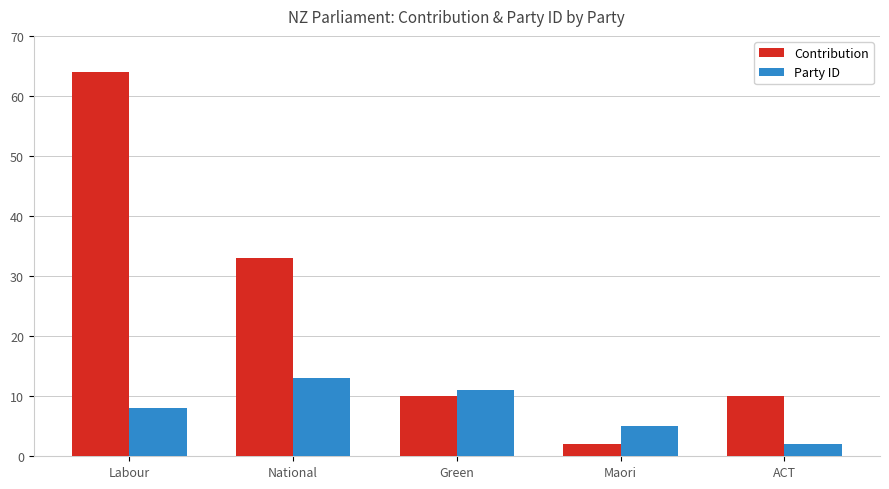

What is the label of the 5th bar from the left?

ACT